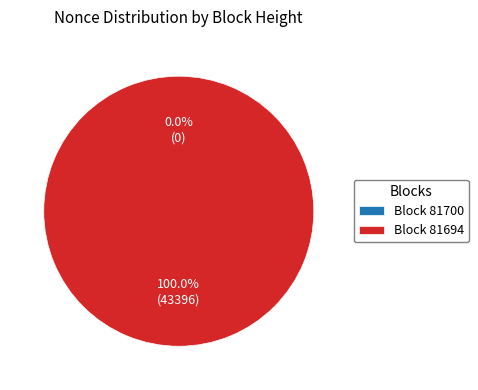

What percentage do 81694 and 81700 together represent?

100.0%